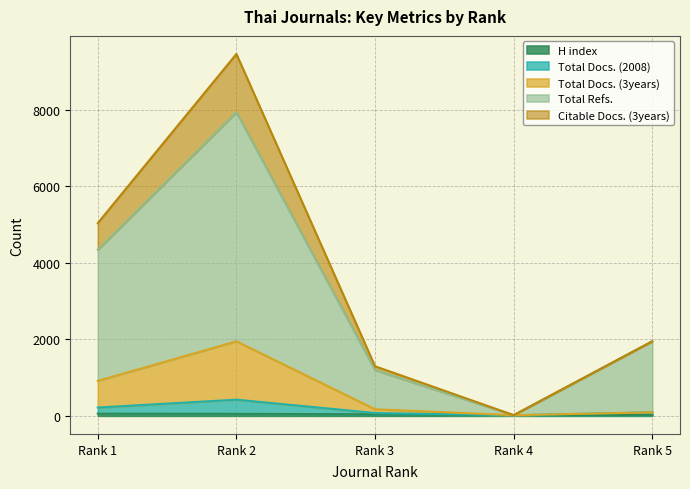

What are all the series names shown in the legend?

H index, Total Docs. (2008), Total Docs. (3years), Total Refs., Citable Docs. (3years)